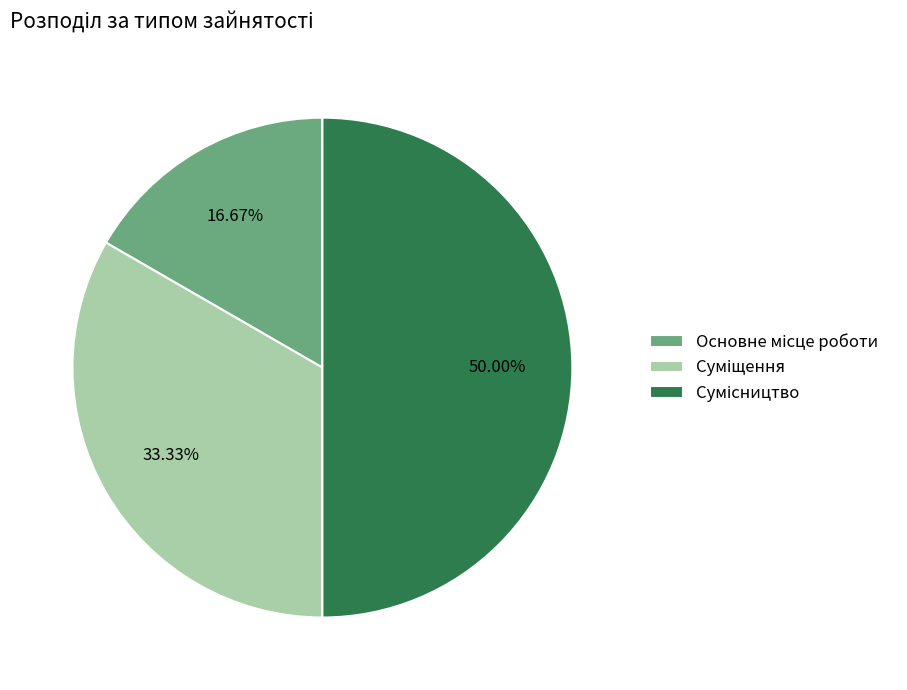

Count the number of slices in the pie.

3